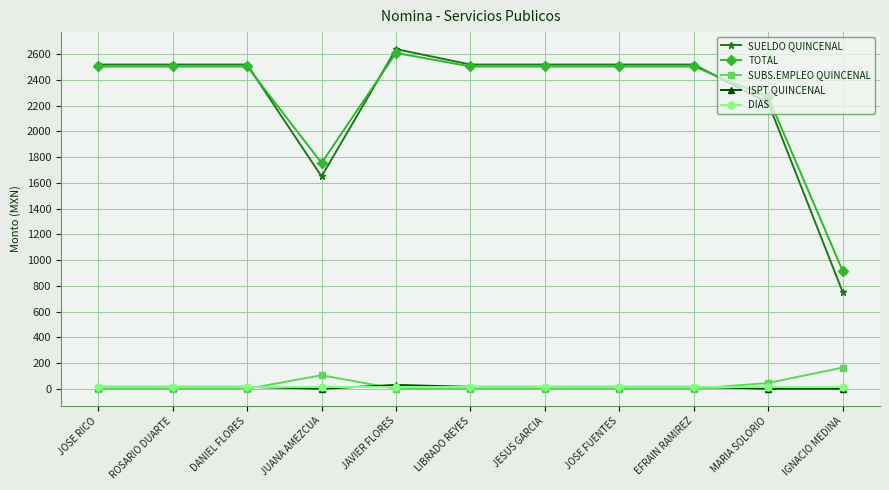

How many distinct data groups are displayed?

5